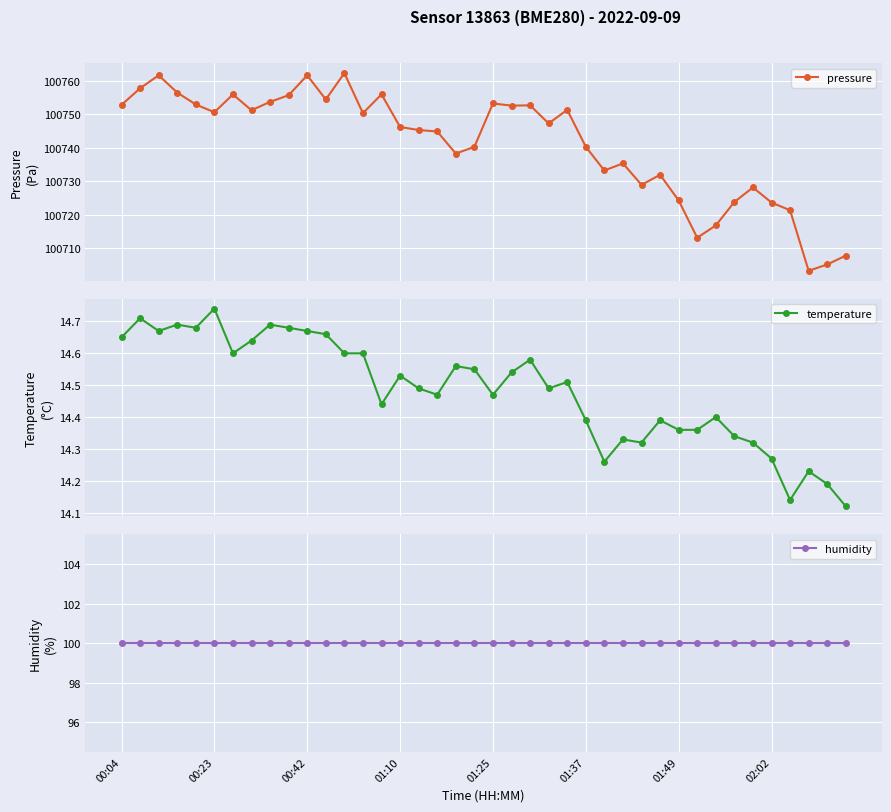

What is the value of the pressure point at the 10th from the left?

100755.7